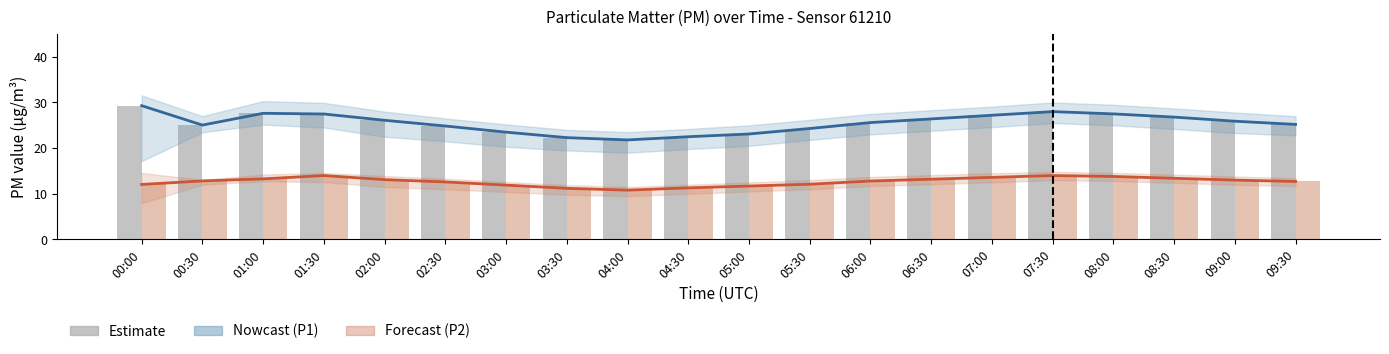

What is the difference between the P2 (bar) values at 05:00 and 05:30?

0.4